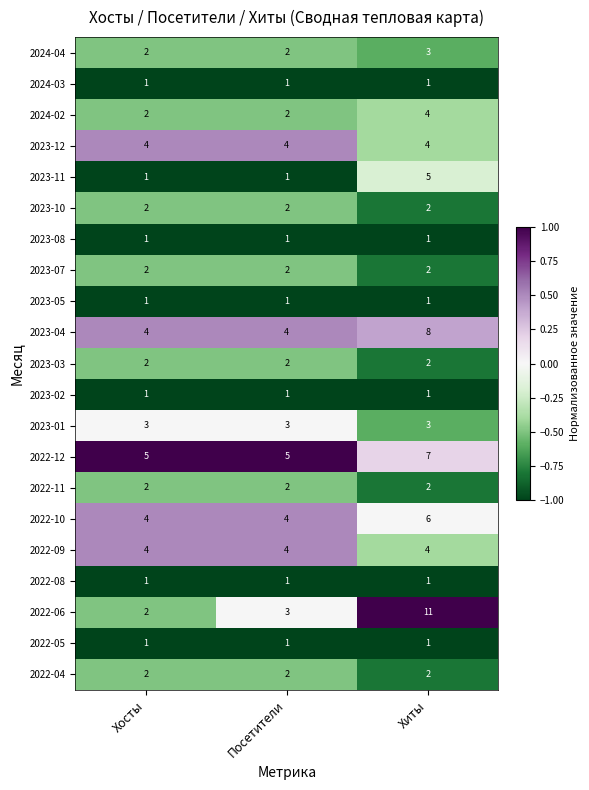

What is the total value across all series at Посетители?

48